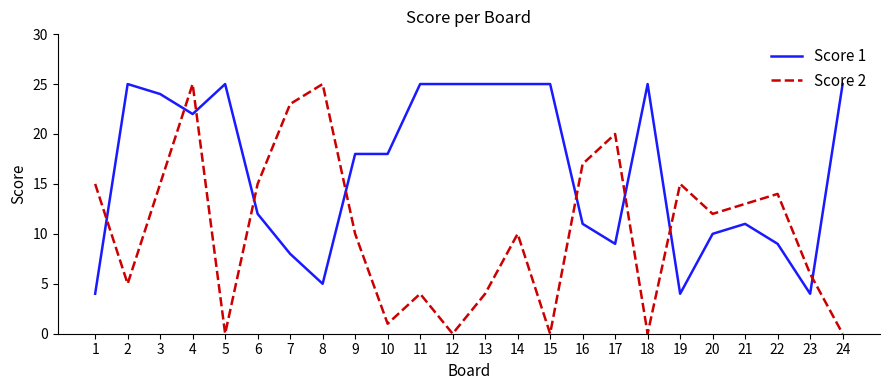

After their last crossing, which series has the higher values: Score 2 or Score 1?

Score 1